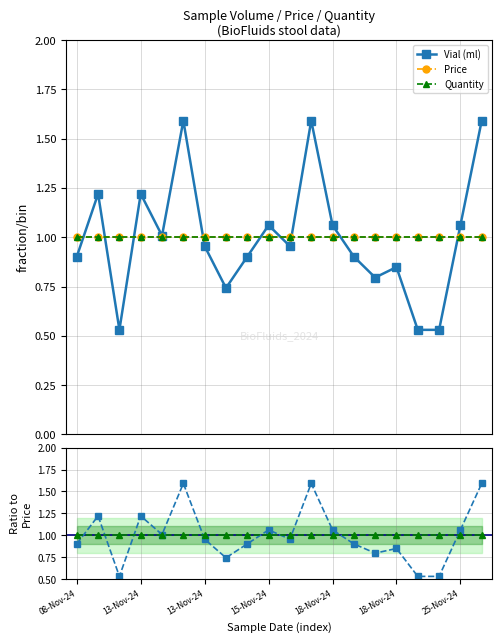

What is the minimum value shown in the chart?

0.5